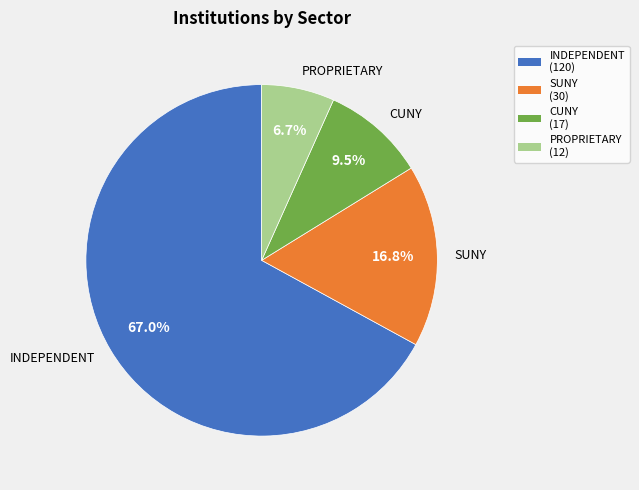

What is the smallest slice in the pie chart?

PROPRIETARY